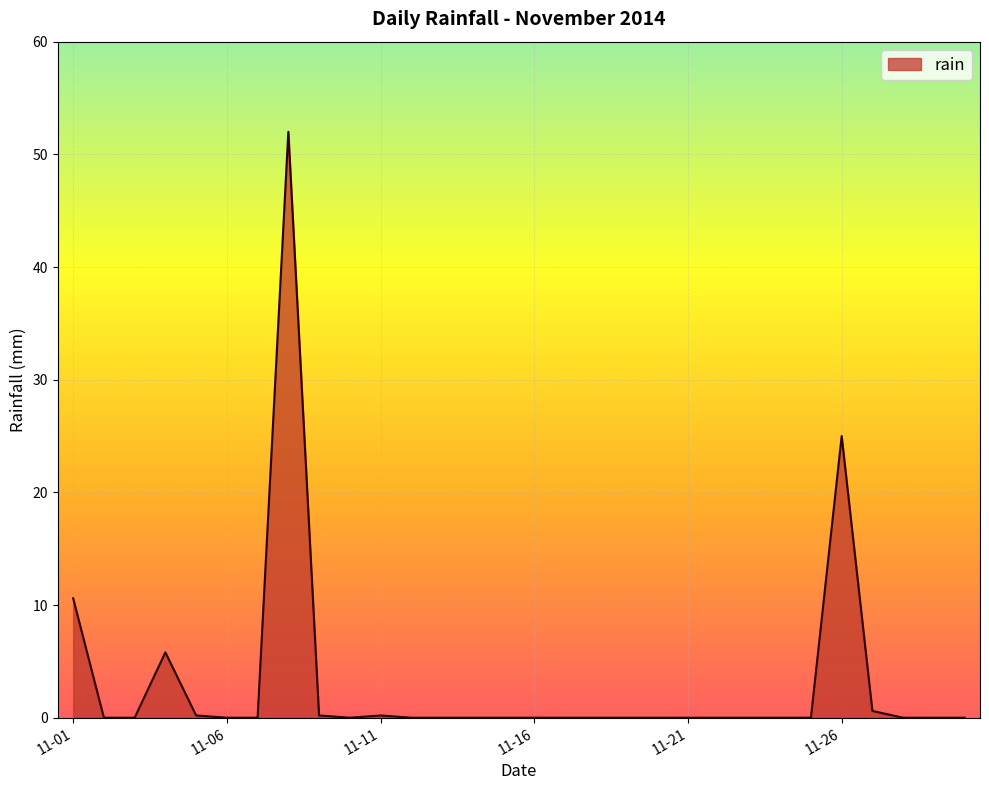

What is the greatest value displayed?

52.0